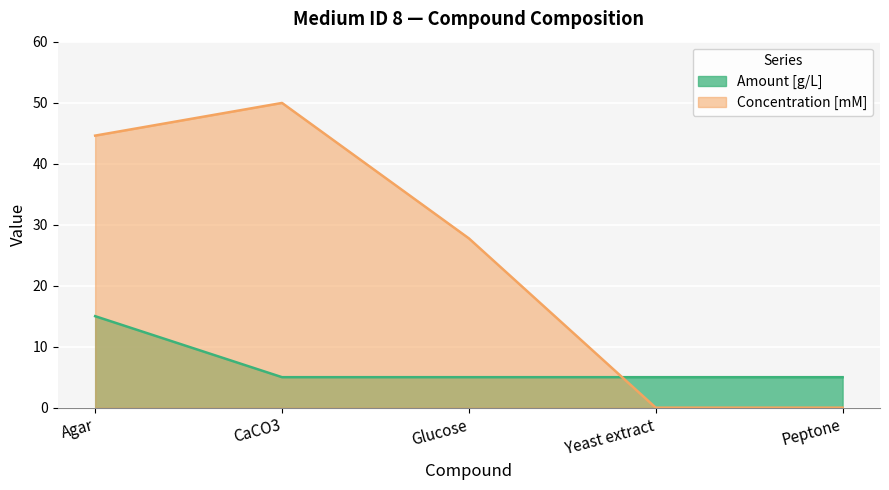

Read the Concentration [mM] value at Agar.

44.6